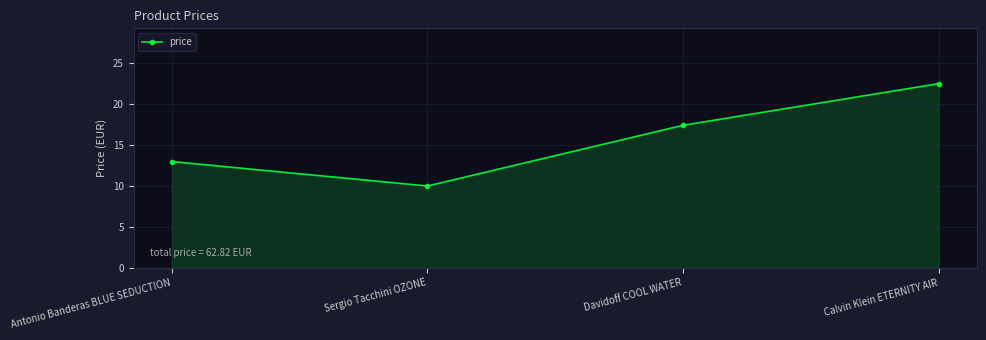

What is the average value?

15.7